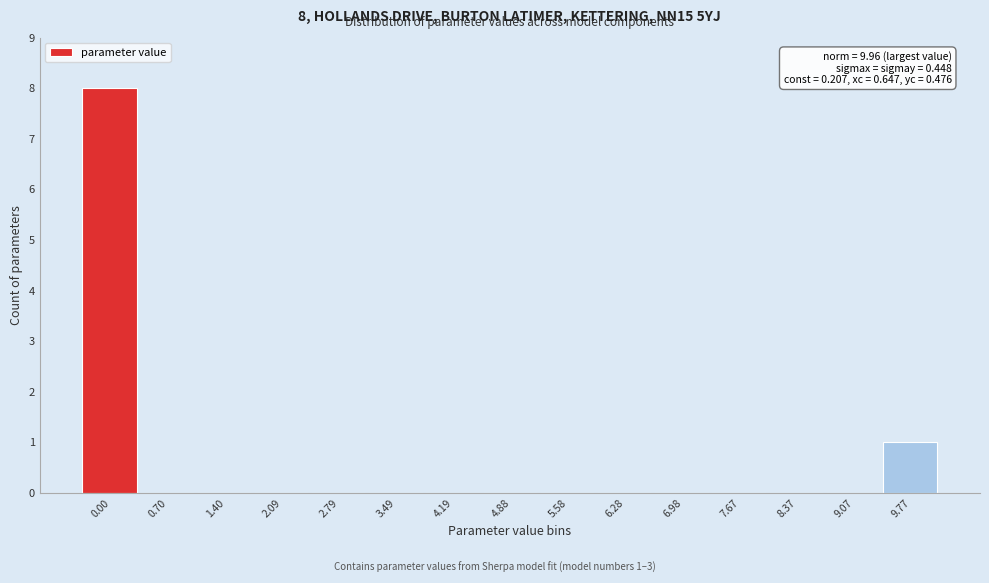

Reading left to right, transcribe all the data shown in this chart.

0.00=8	0.70=0	1.40=0	2.09=0	2.79=0	3.49=0	4.19=0	4.88=0	5.58=0	6.28=0	6.98=0	7.67=0	8.37=0	9.07=0	9.77=1